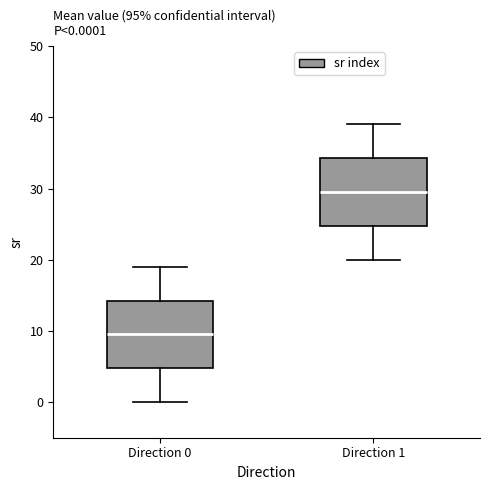

Which box has the lowest median line?

Direction 0